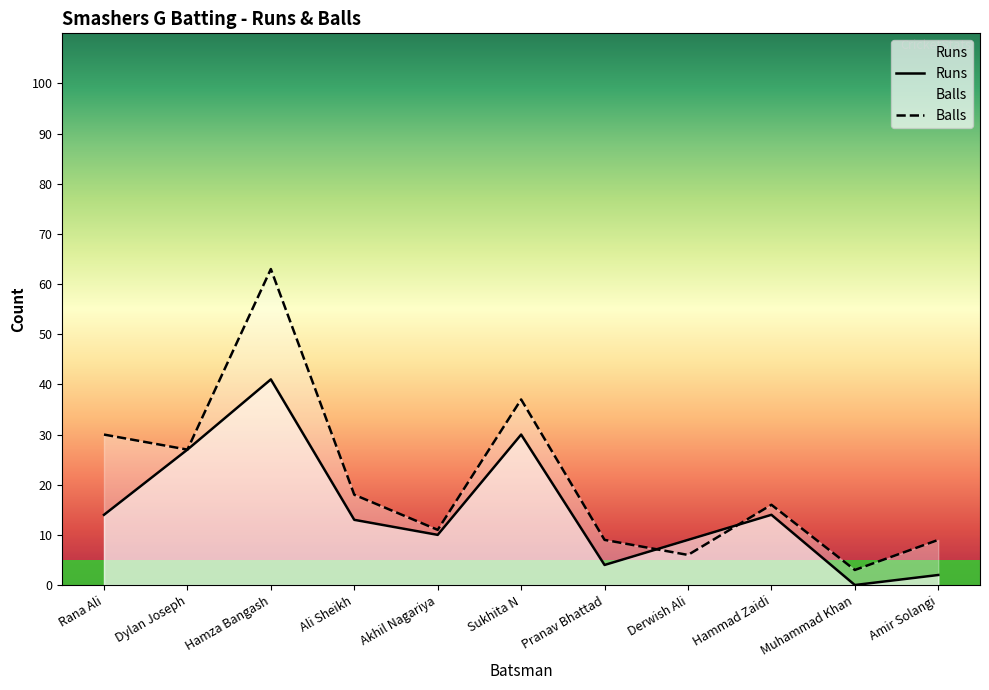

How many distinct data groups are displayed?

2